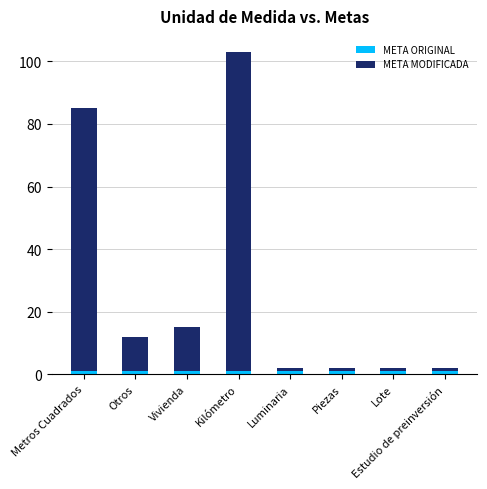

At which category is the sum across all series the highest?

Kilómetro